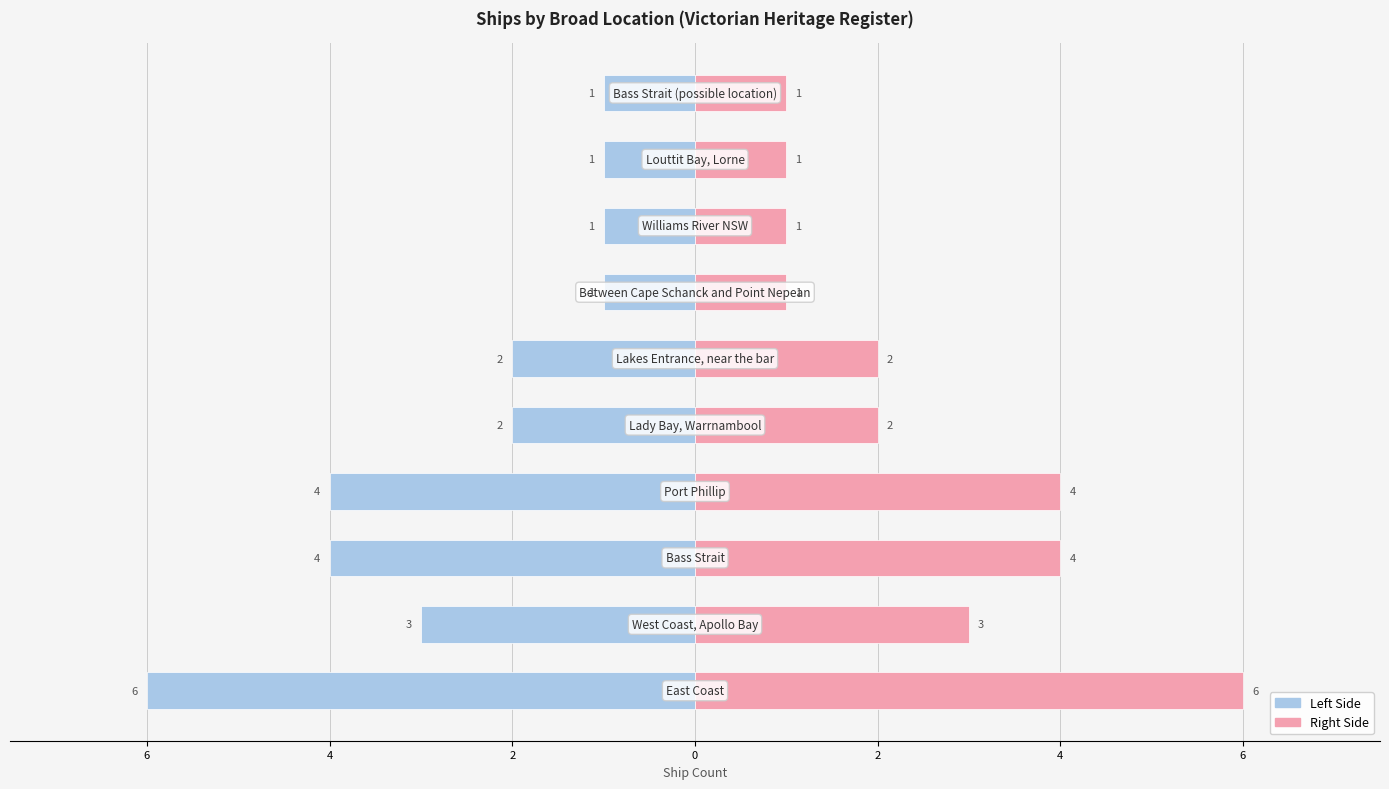

Is the value of Count (Left) at 2 greater than the value of Count (Right) at 4?

No